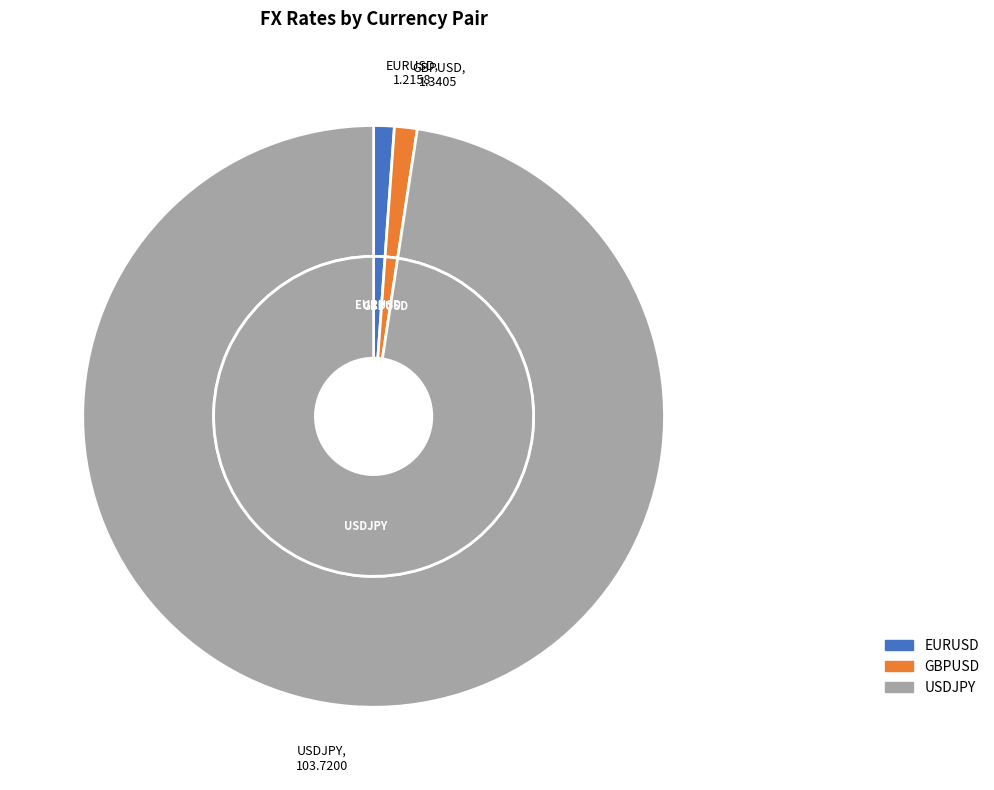

To the nearest percent, what is the average slice percentage?

33%